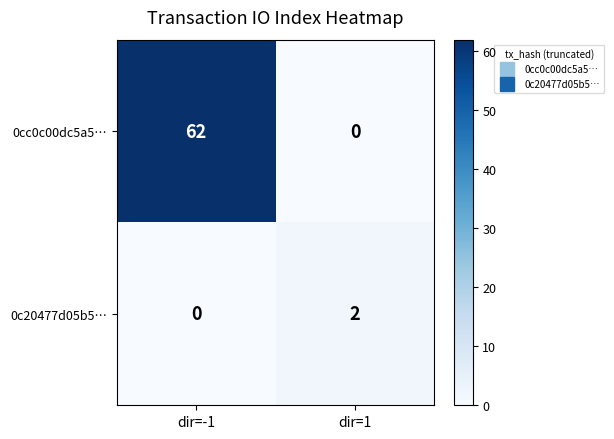

What is the average value of the 0cc0c00dc5a5… series?

31